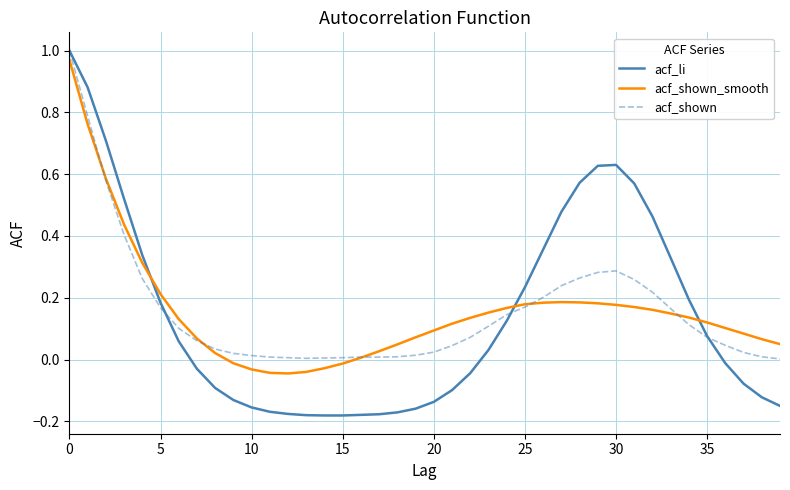

Does the chart have visible grid lines?

Yes